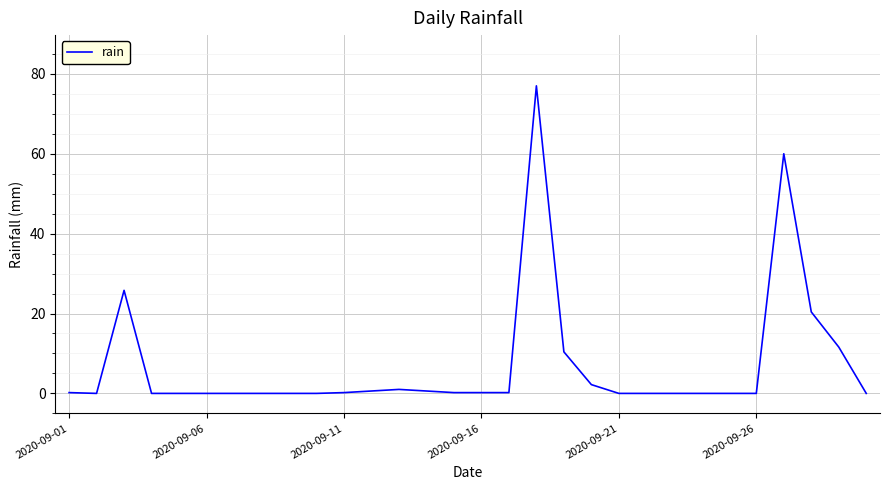

What is the difference between the maximum and minimum values?

77.0